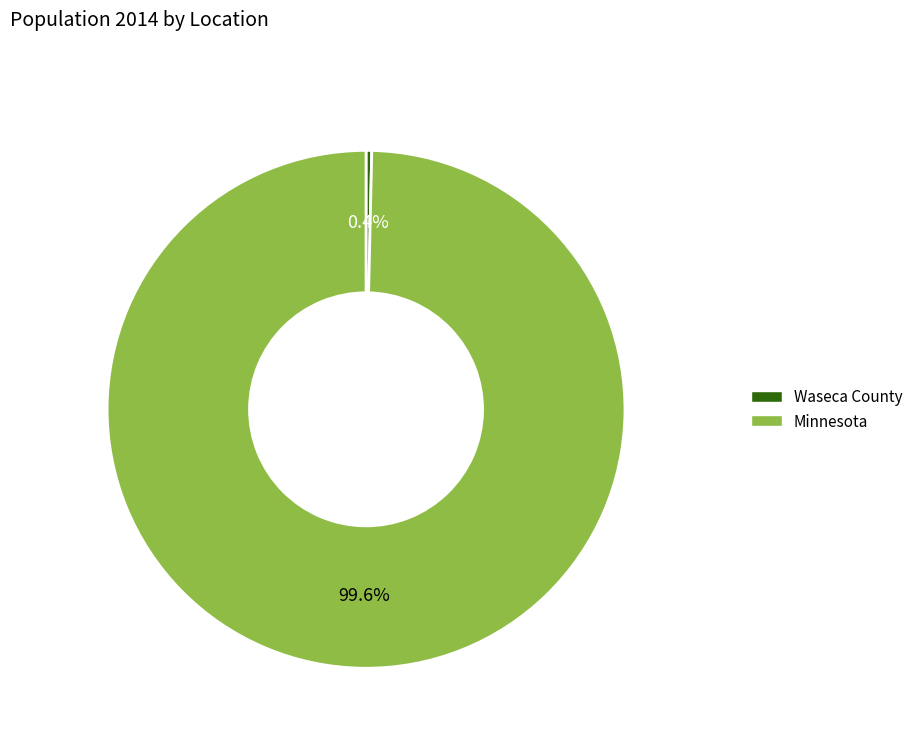

To the nearest percent, what is the average slice percentage?

50%